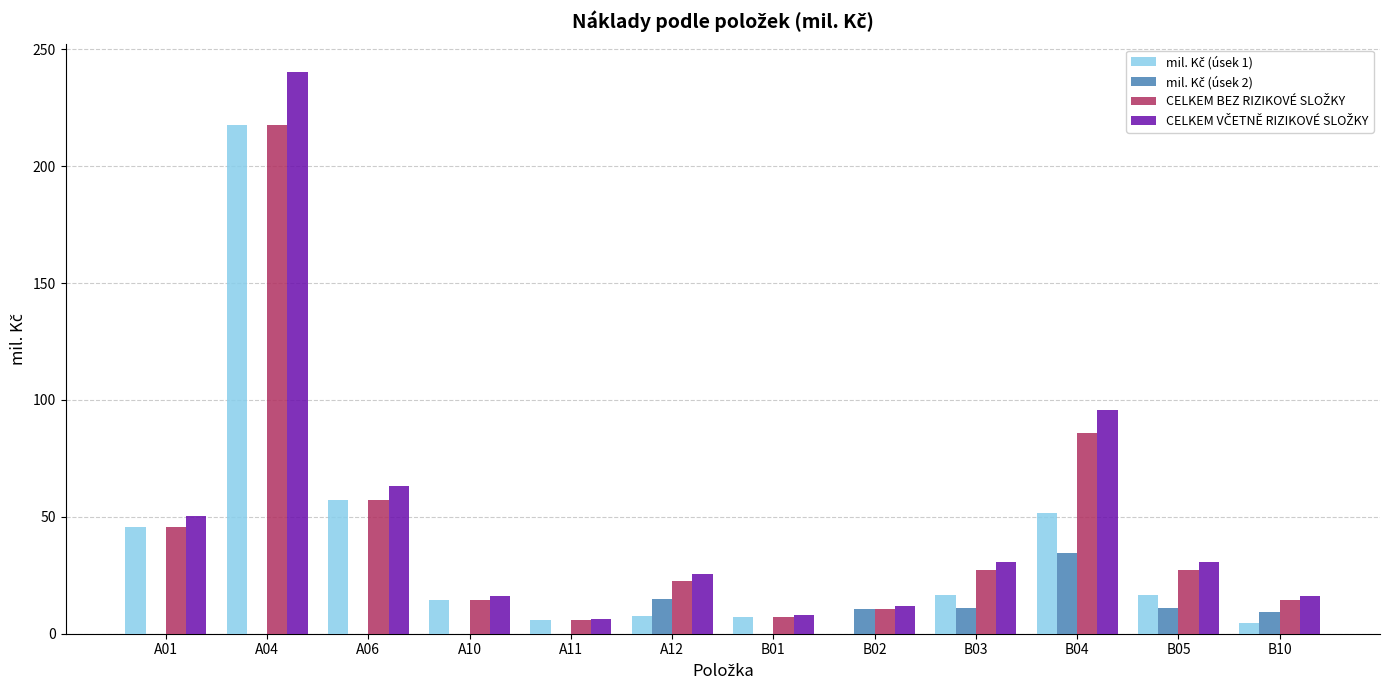

What is the maximum value shown in the chart?

240.1